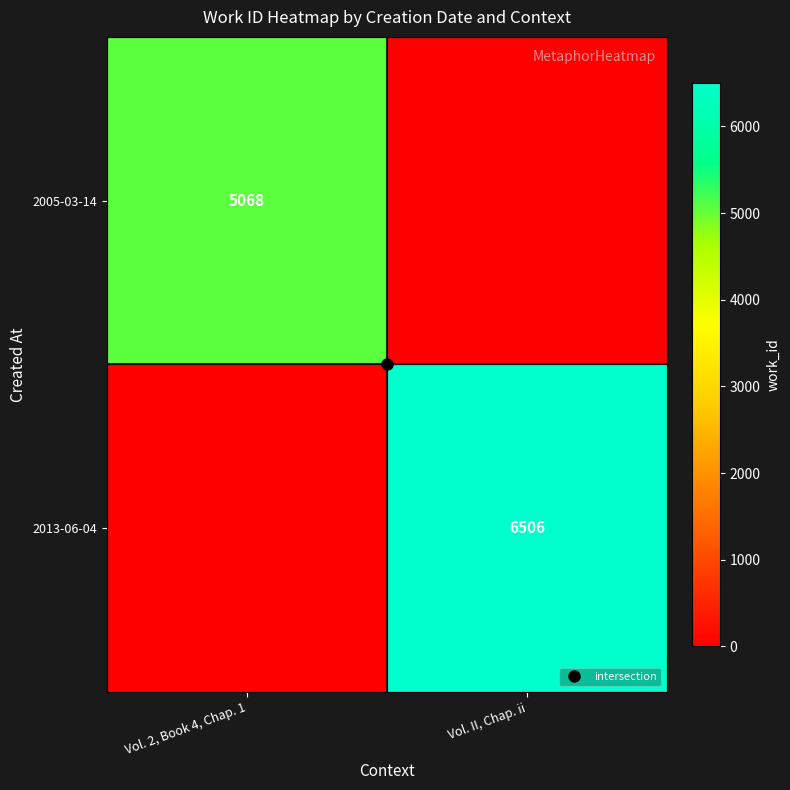

True or false: 2005-03-14 has a value of -3124 at Vol. II, Chap. ii.

False